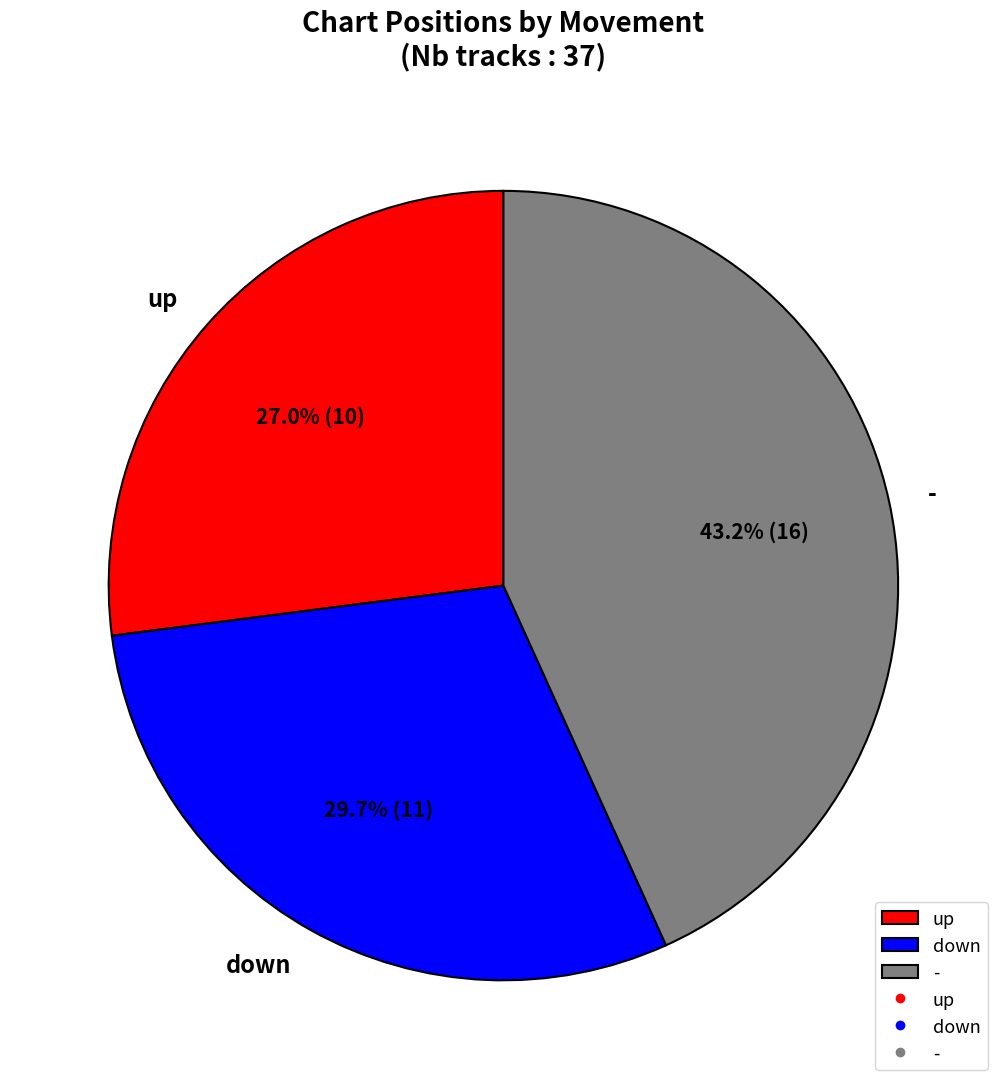

Do up and down together represent more than half of the pie?

Yes